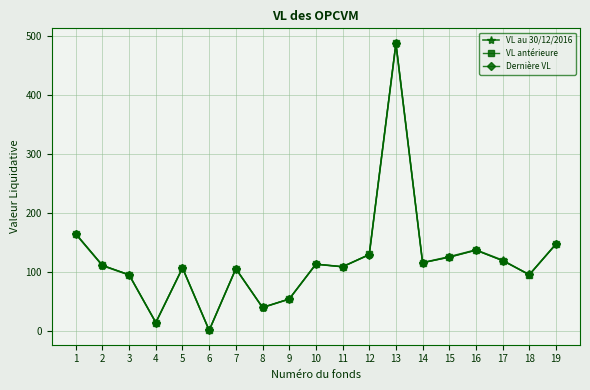

Is it true that VL antérieure equals 107.5 at 5?

True